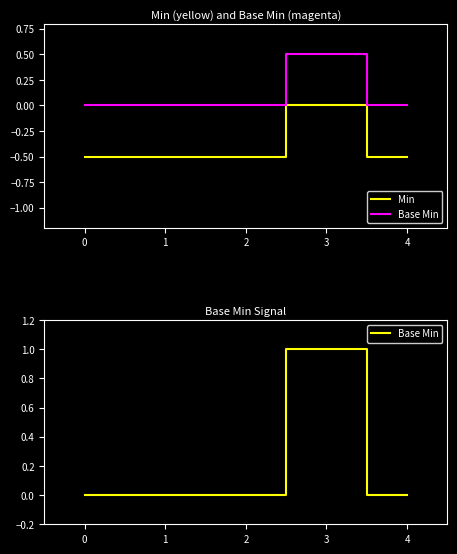

What is the difference between the maximum and minimum values in the Min series?

0.5